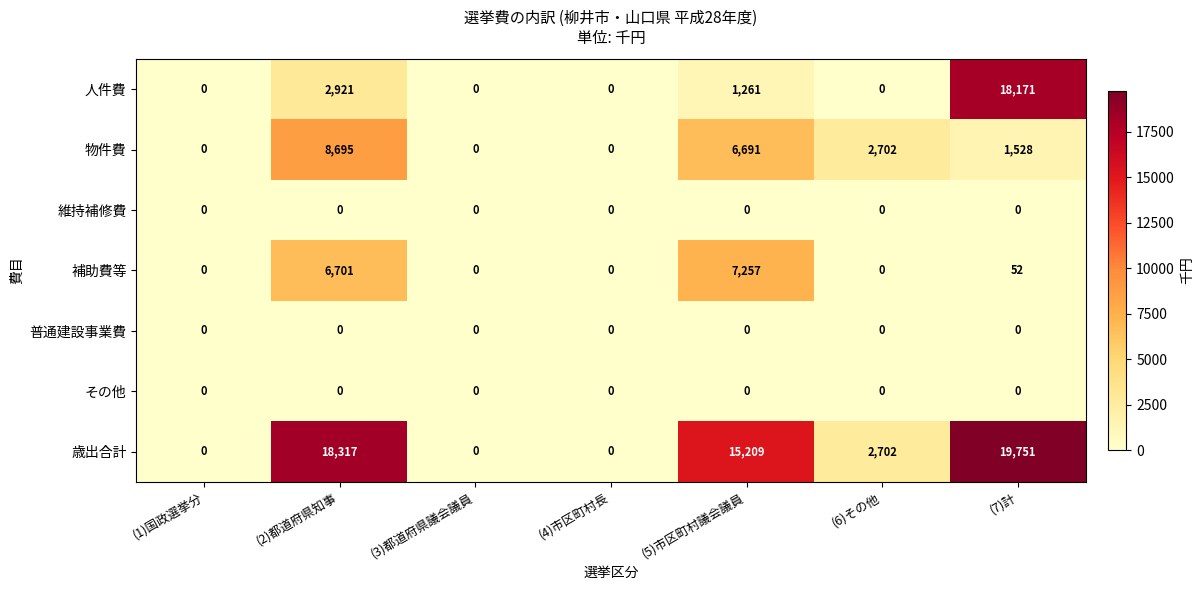

At which category is the sum across all series the highest?

(7)計